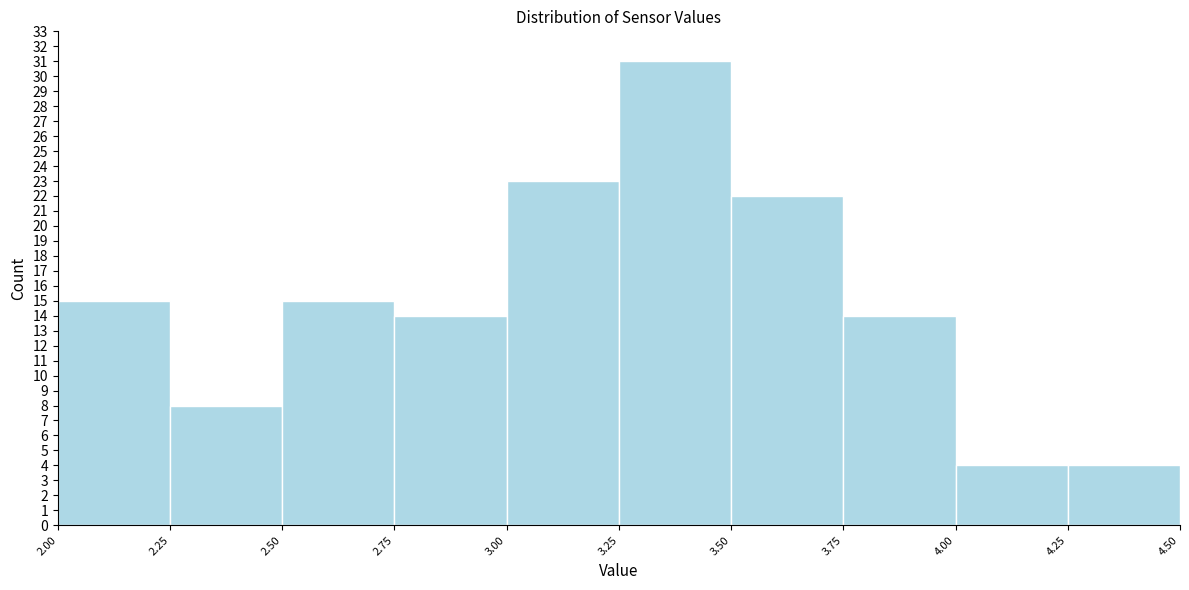

How tall is the bar that spans 3.00 to 3.25 on the x-axis? The values are not printed on the chart, so give them approximately, as read against the axis.

23